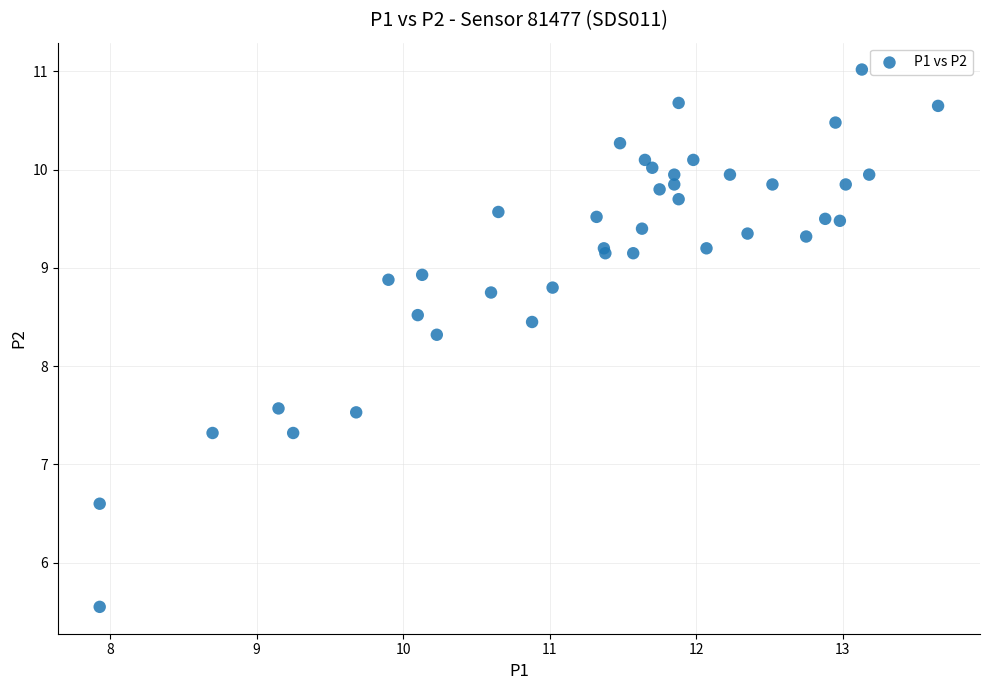

What Y value in the scatter plot is closest to 8?

8.3